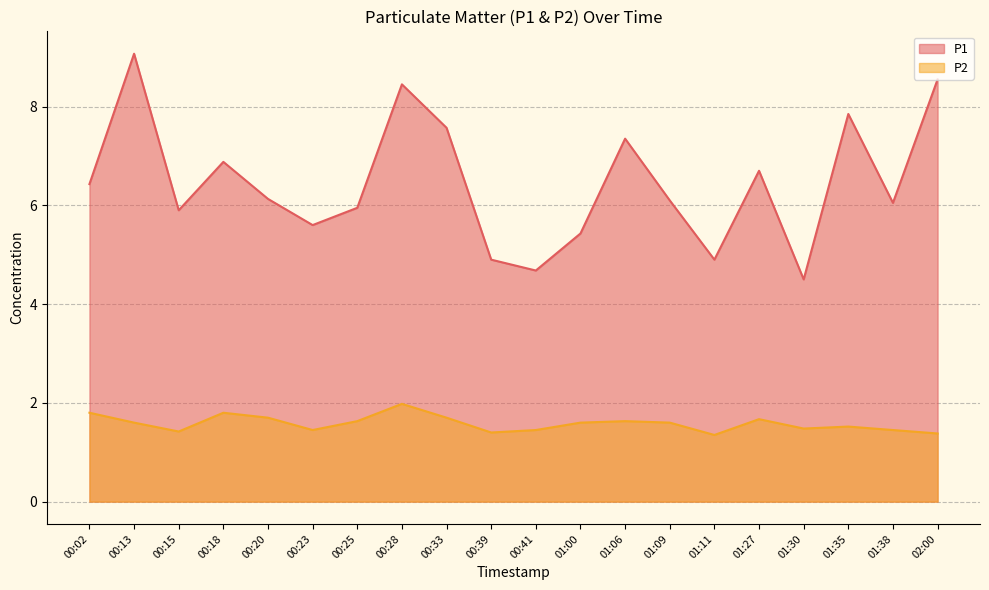

True or false: P2 has more than 1 points higher than both neighbors.

True